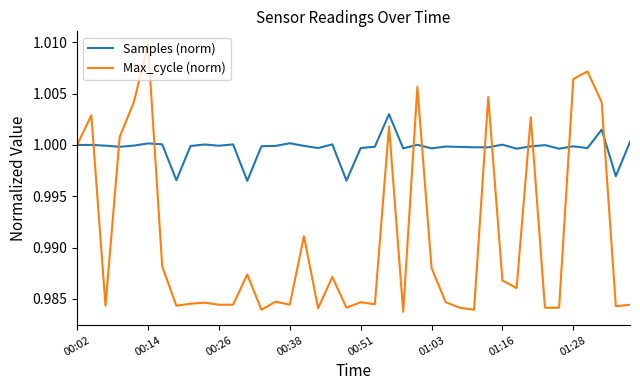

List the series in order of their overall mean, lowest first.

Max_cycle (norm), Samples (norm)